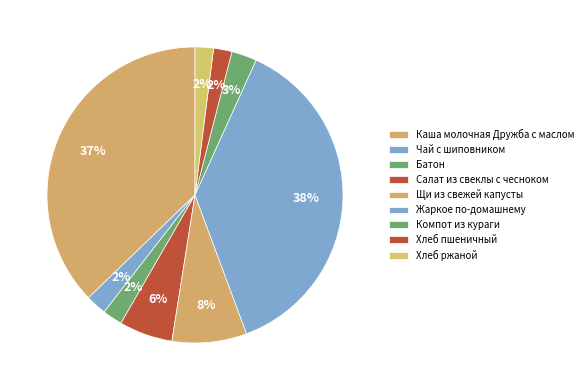

How many segments does this pie chart have?

9